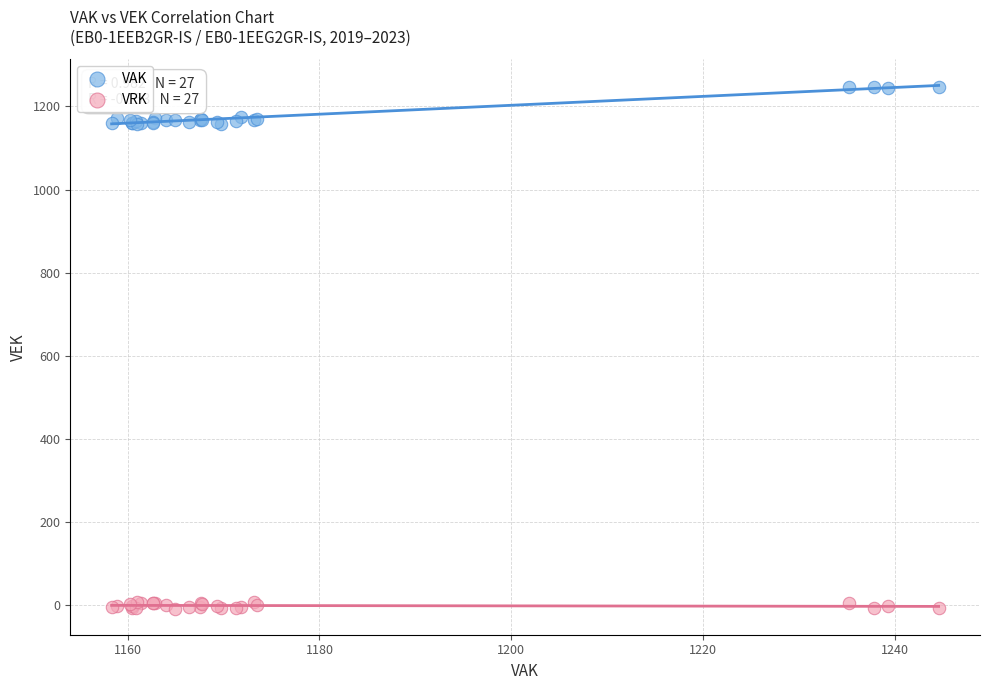

Which series has the widest spread of Y values?

VAK